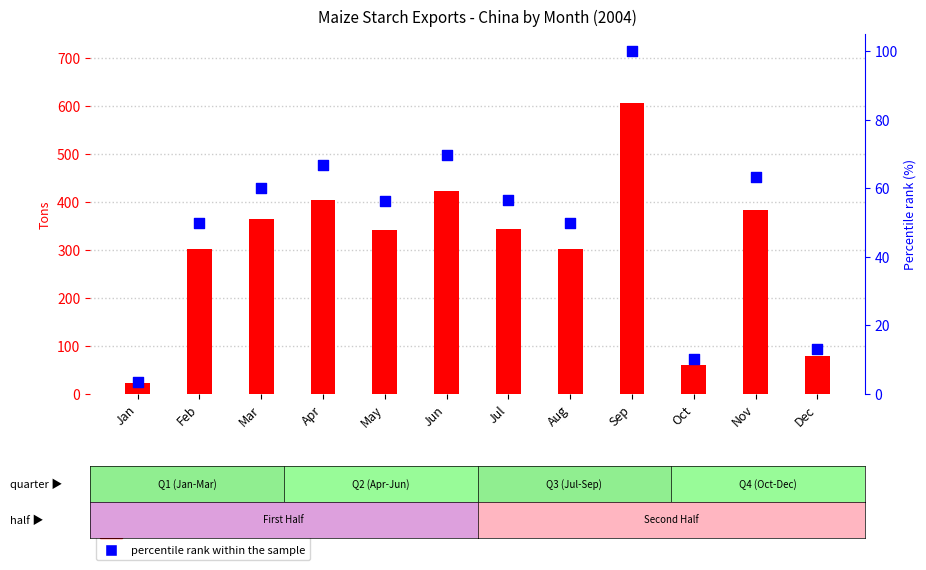

At how many categories does at least one series exceed 586?

1